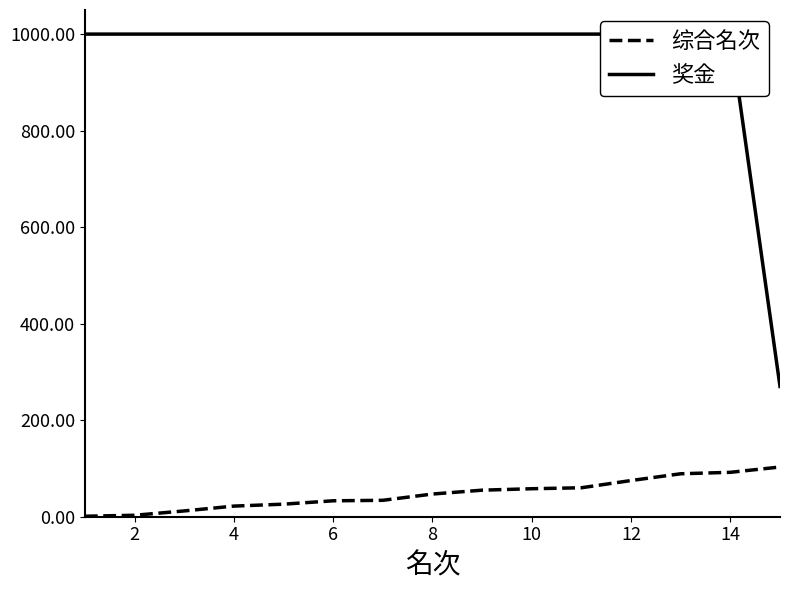

True or false: 综合名次 has more than 0 points higher than both neighbors.

False